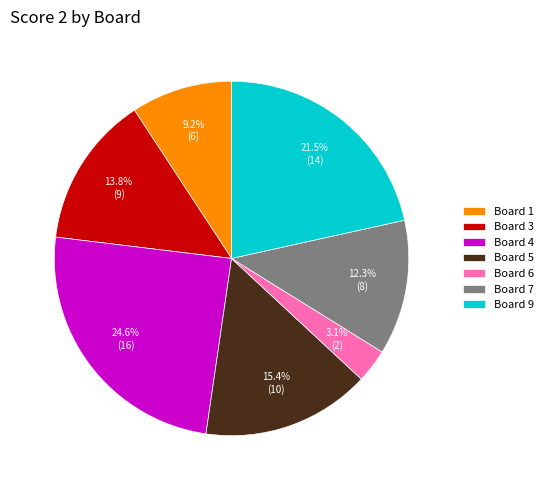

How many slices are in this pie chart?

7